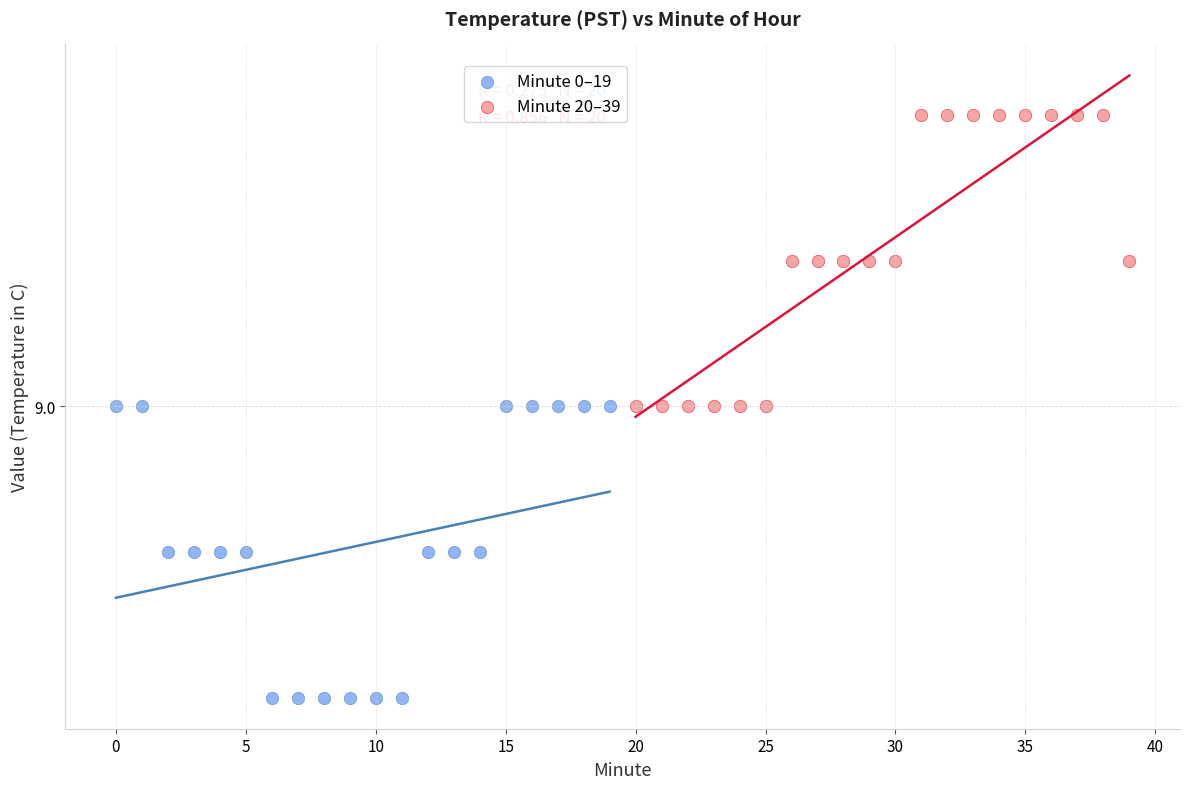

What are all the series names shown in the legend?

Minute 0–19, Minute 20–39